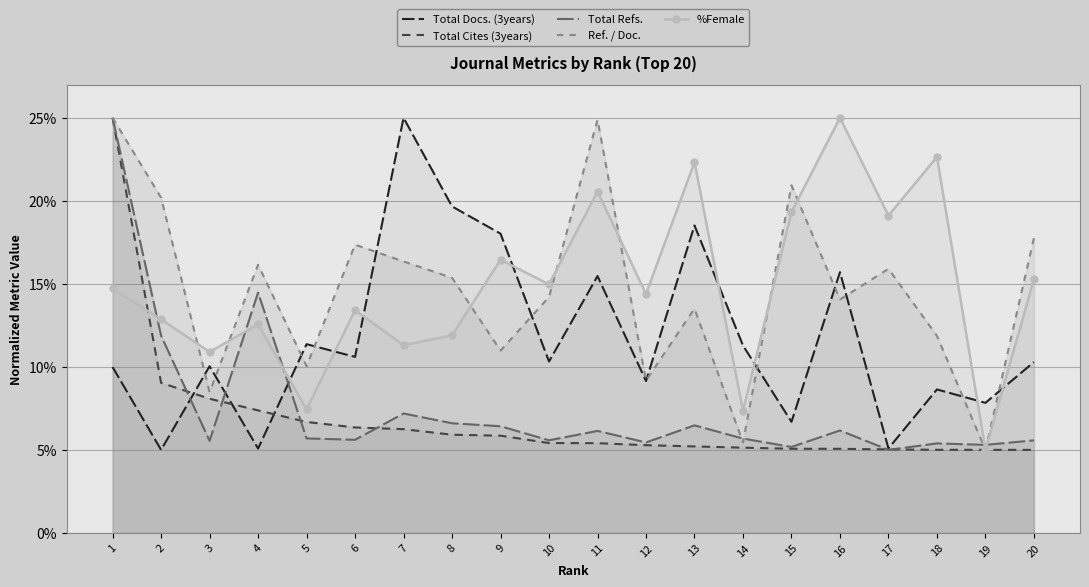

At which category does Total Docs. (3years) reach its first local valley?

2